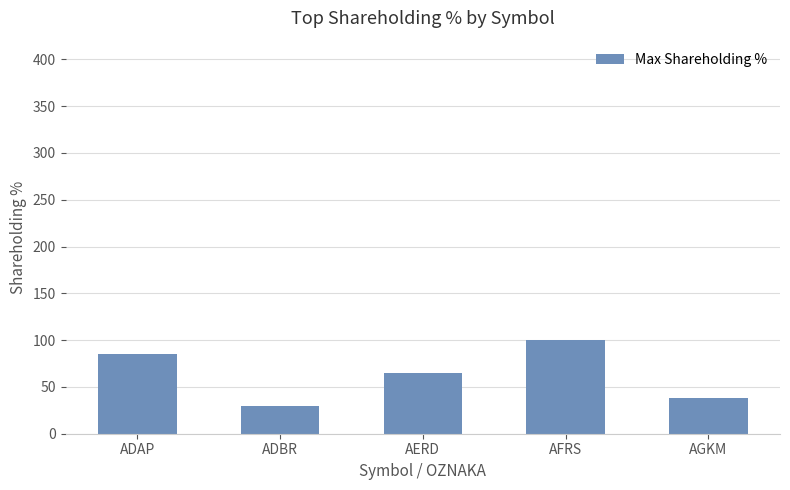

What is the change in value from AERD to AGKM?

-26.7